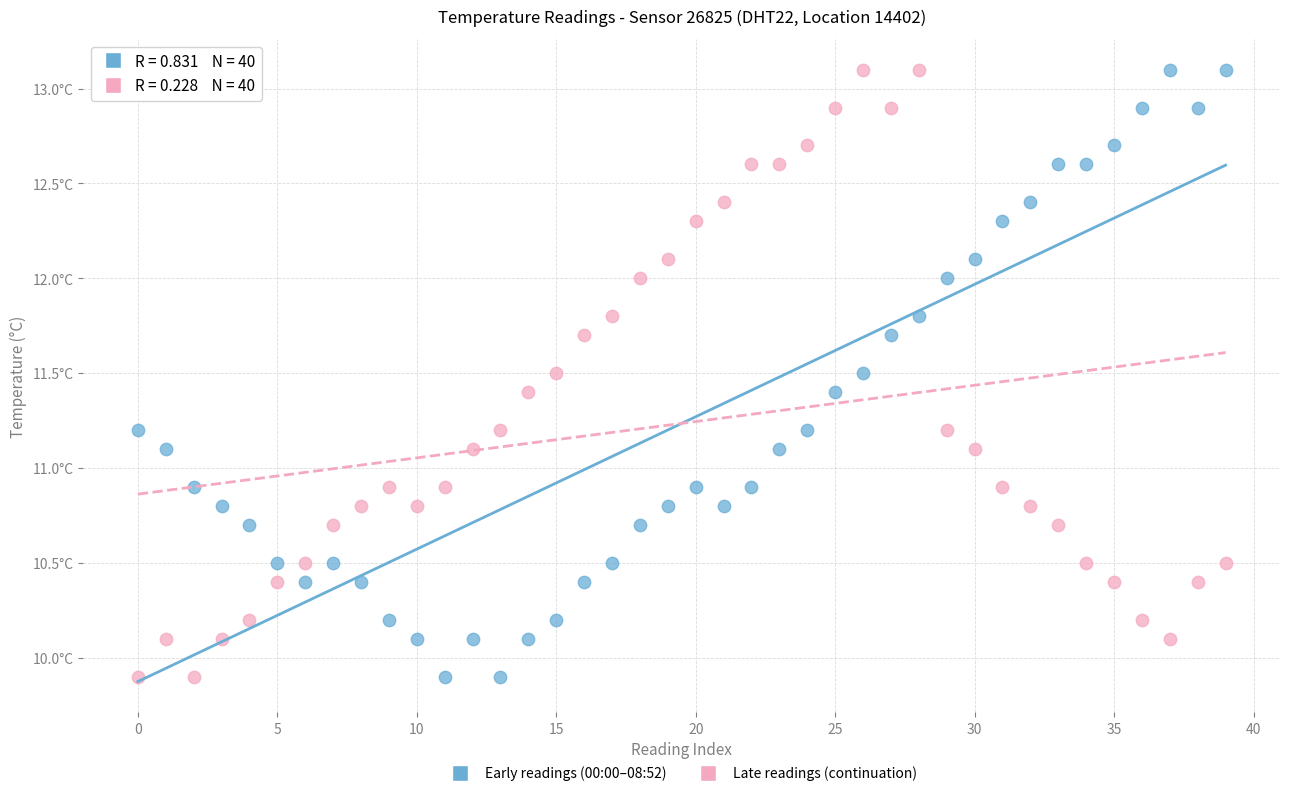

What are all the series names shown in the legend?

Early readings (00:00–08:52), Late readings (continuation)